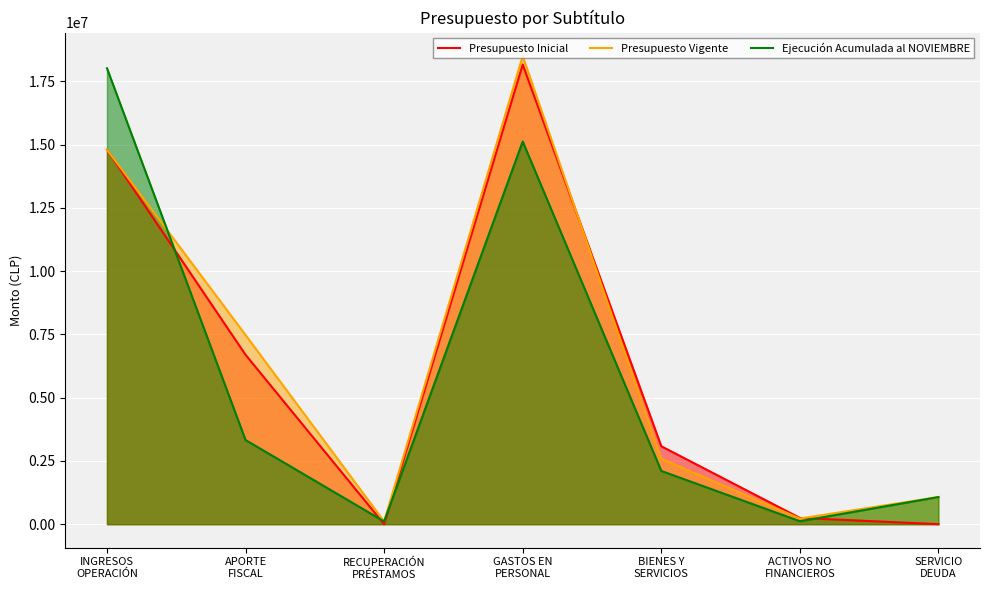

Where is Presupuesto Inicial nearest to the value 9084251?

APORTE
FISCAL